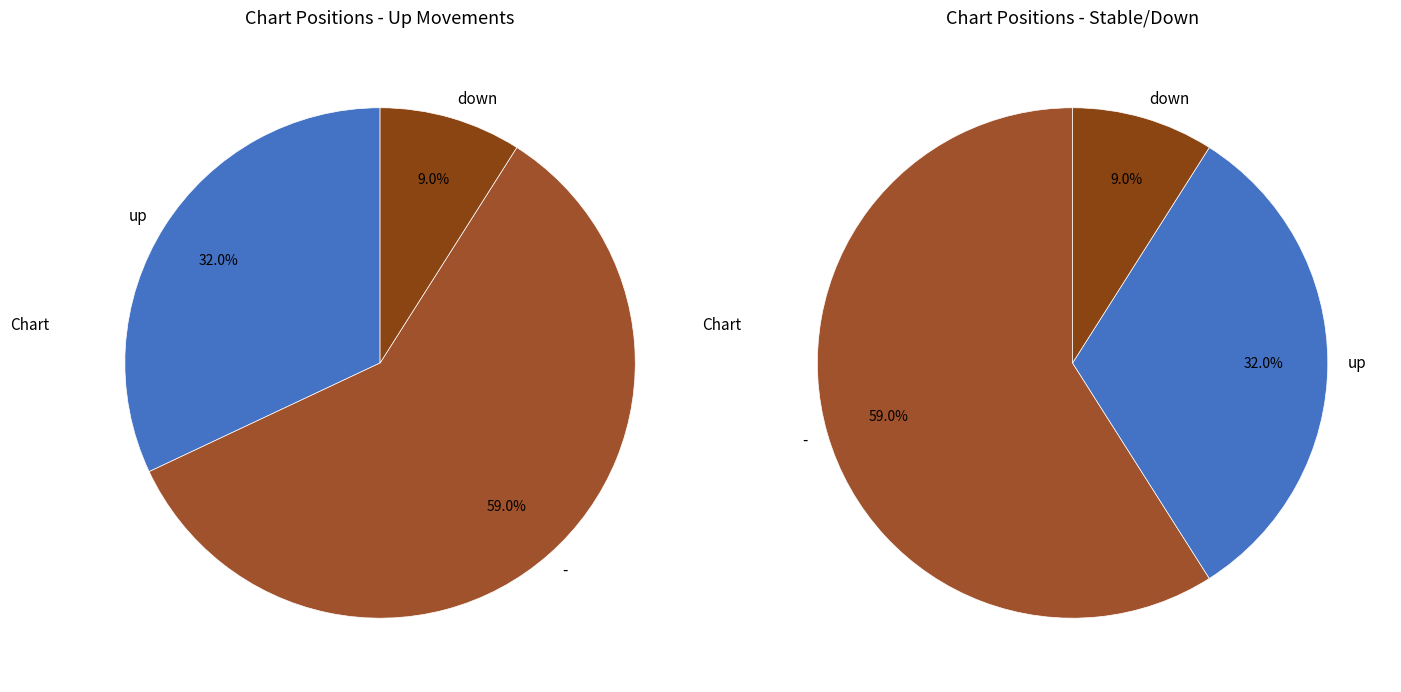

To the nearest percent, what is the average slice percentage?

33%